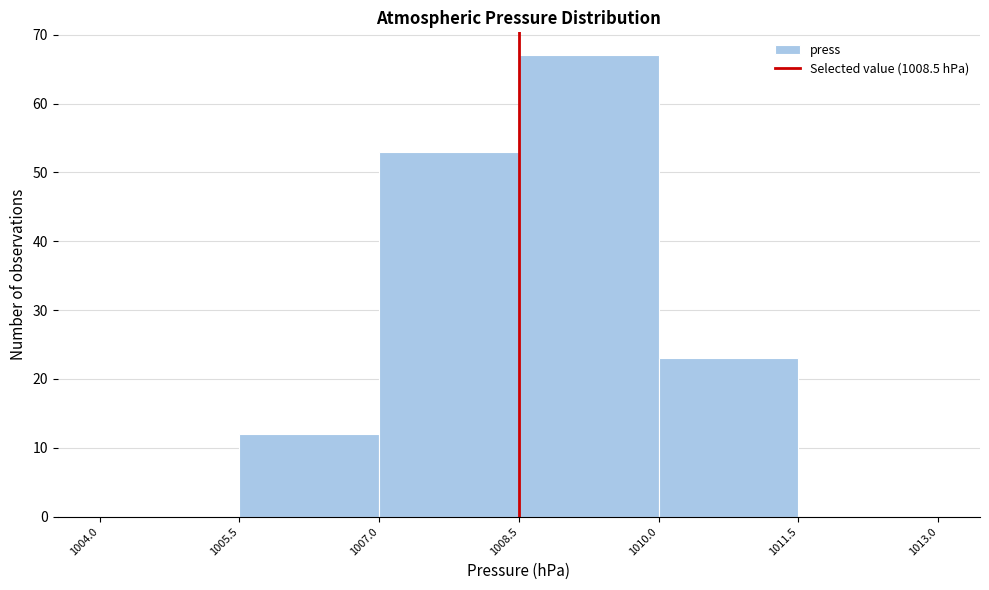

How tall is the bar that spans 1005.5 to 1007.0 on the x-axis? The values are not printed on the chart, so give them approximately, as read against the axis.

12